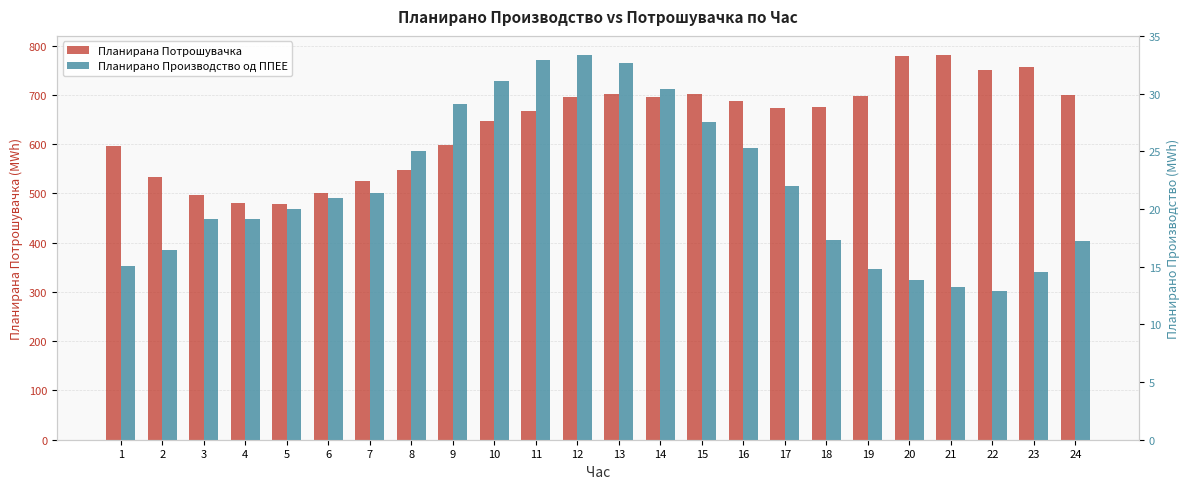

What is the maximum value for Планирана Потрошувачка?

780.7